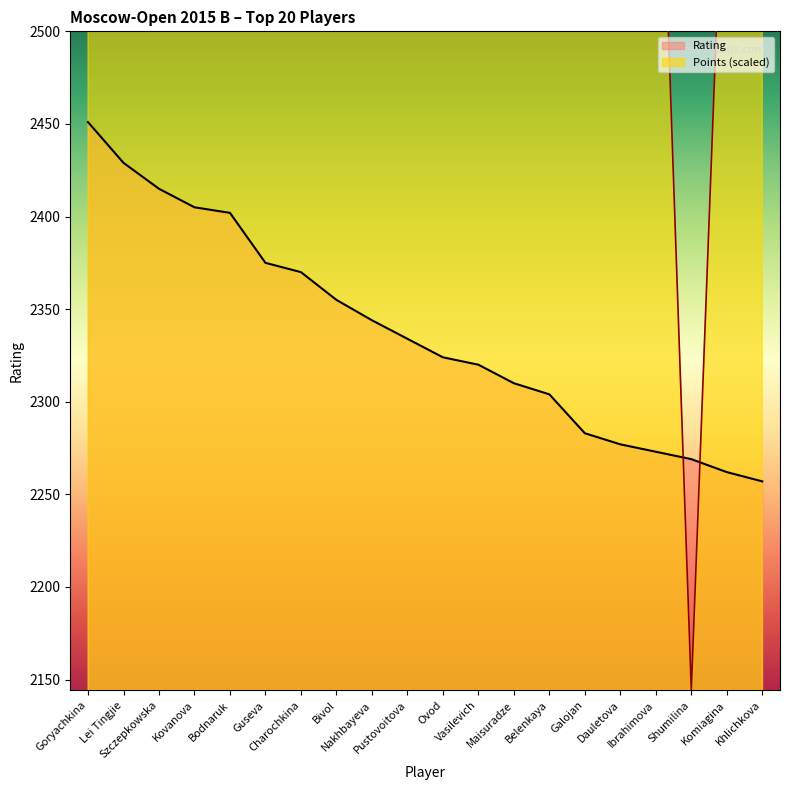

Reading left to right, what are all the values shown in this chart?

Rating: Goryachkina=2451.0	Lei Tingjie=2429.0	Szczepkowska=2415.0	Kovanova=2405.0	Bodnaruk=2402.0	Guseva=2375.0	Charochkina=2370.0	Bivol=2355.0	Nakhbayeva=2344.0	Pustovoitova=2334.0	Ovod=2324.0	Vasilevich=2320.0	Maisuradze=2310.0	Belenkaya=2304.0	Galojan=2283.0	Dauletova=2277.0	Ibrahimova=2273.0	Shumilina=2269.0	Komiagina=2262.0	Khlichkova=2257.0
Points: Goryachkina=2787.5	Lei Tingjie=2879.4	Szczepkowska=2741.6	Kovanova=2649.7	Bodnaruk=2695.6	Guseva=2741.6	Charochkina=2741.6	Bivol=2741.6	Nakhbayeva=2695.6	Pustovoitova=2741.6	Ovod=2787.5	Vasilevich=2741.6	Maisuradze=2695.6	Belenkaya=2603.7	Galojan=2695.6	Dauletova=2603.7	Ibrahimova=2695.6	Shumilina=2144.2	Komiagina=2649.7	Khlichkova=2649.7